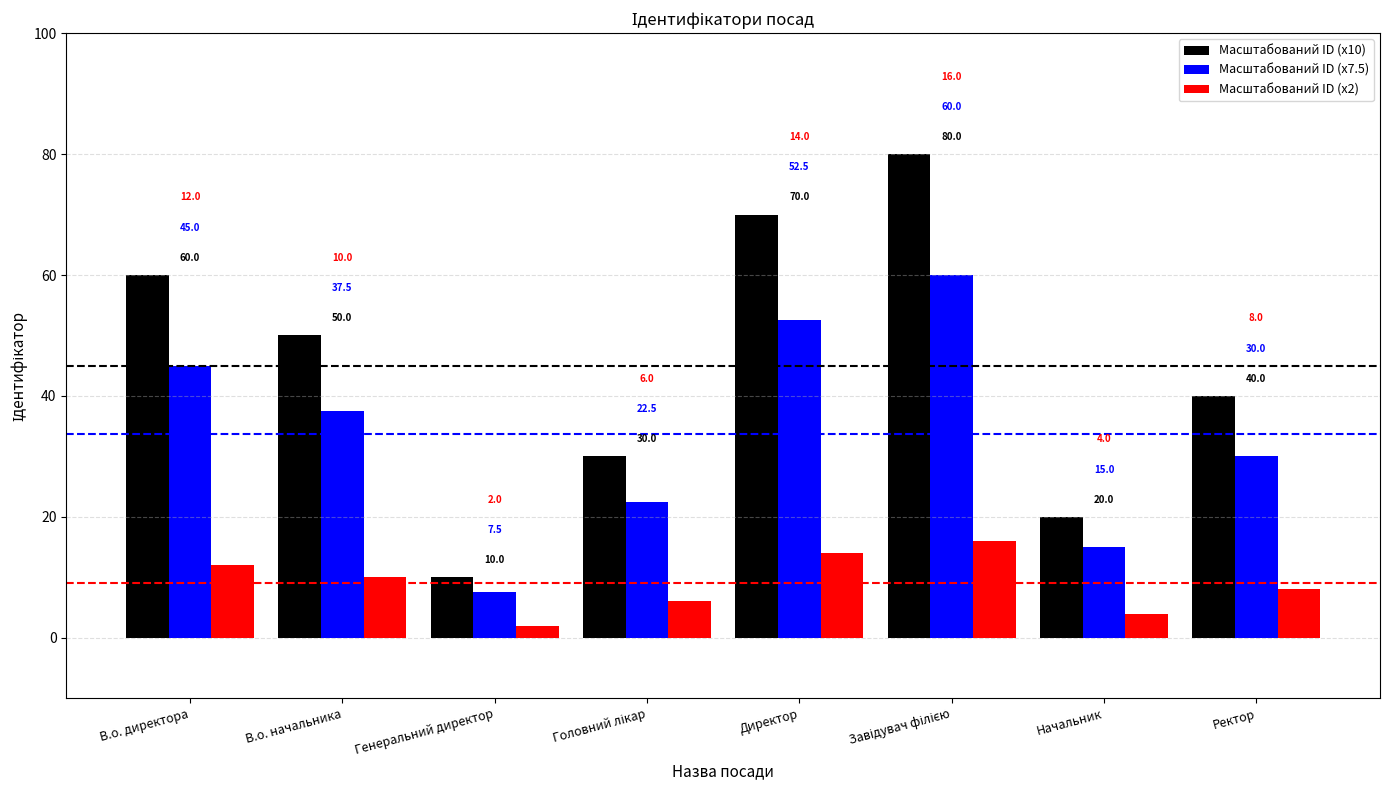

Which category has the lowest value across all series?

Генеральний директор